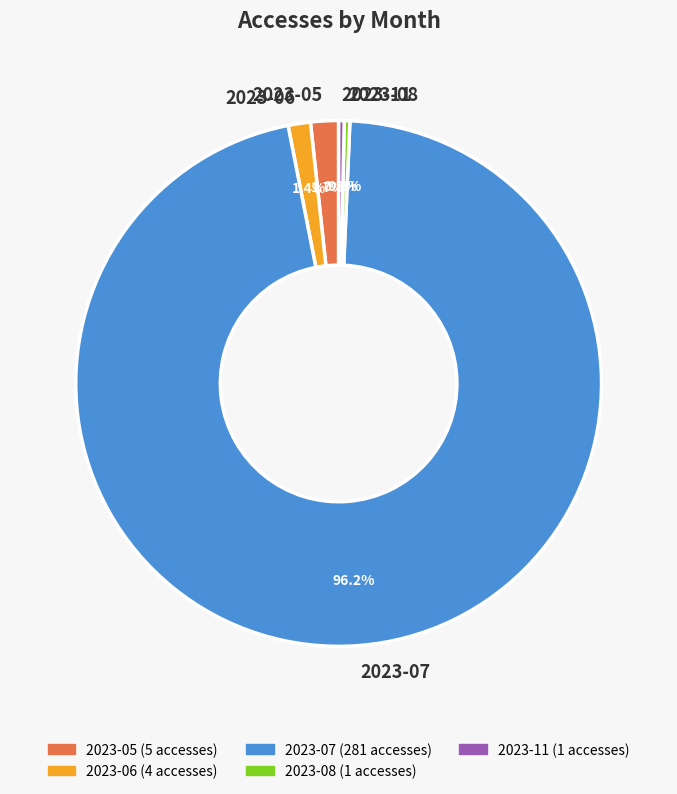

How many segments does this pie chart have?

5